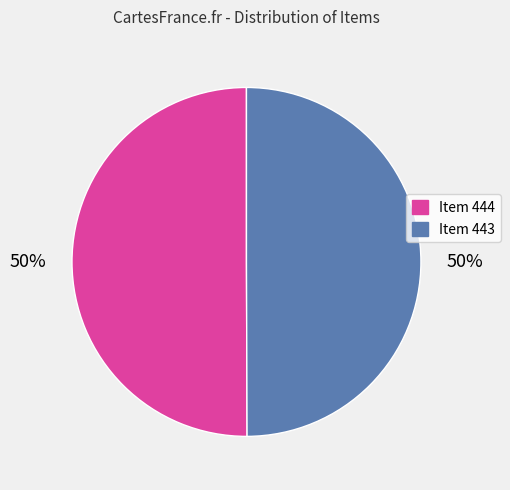

To the nearest percent, what percentage of the pie is Item 443?

50%